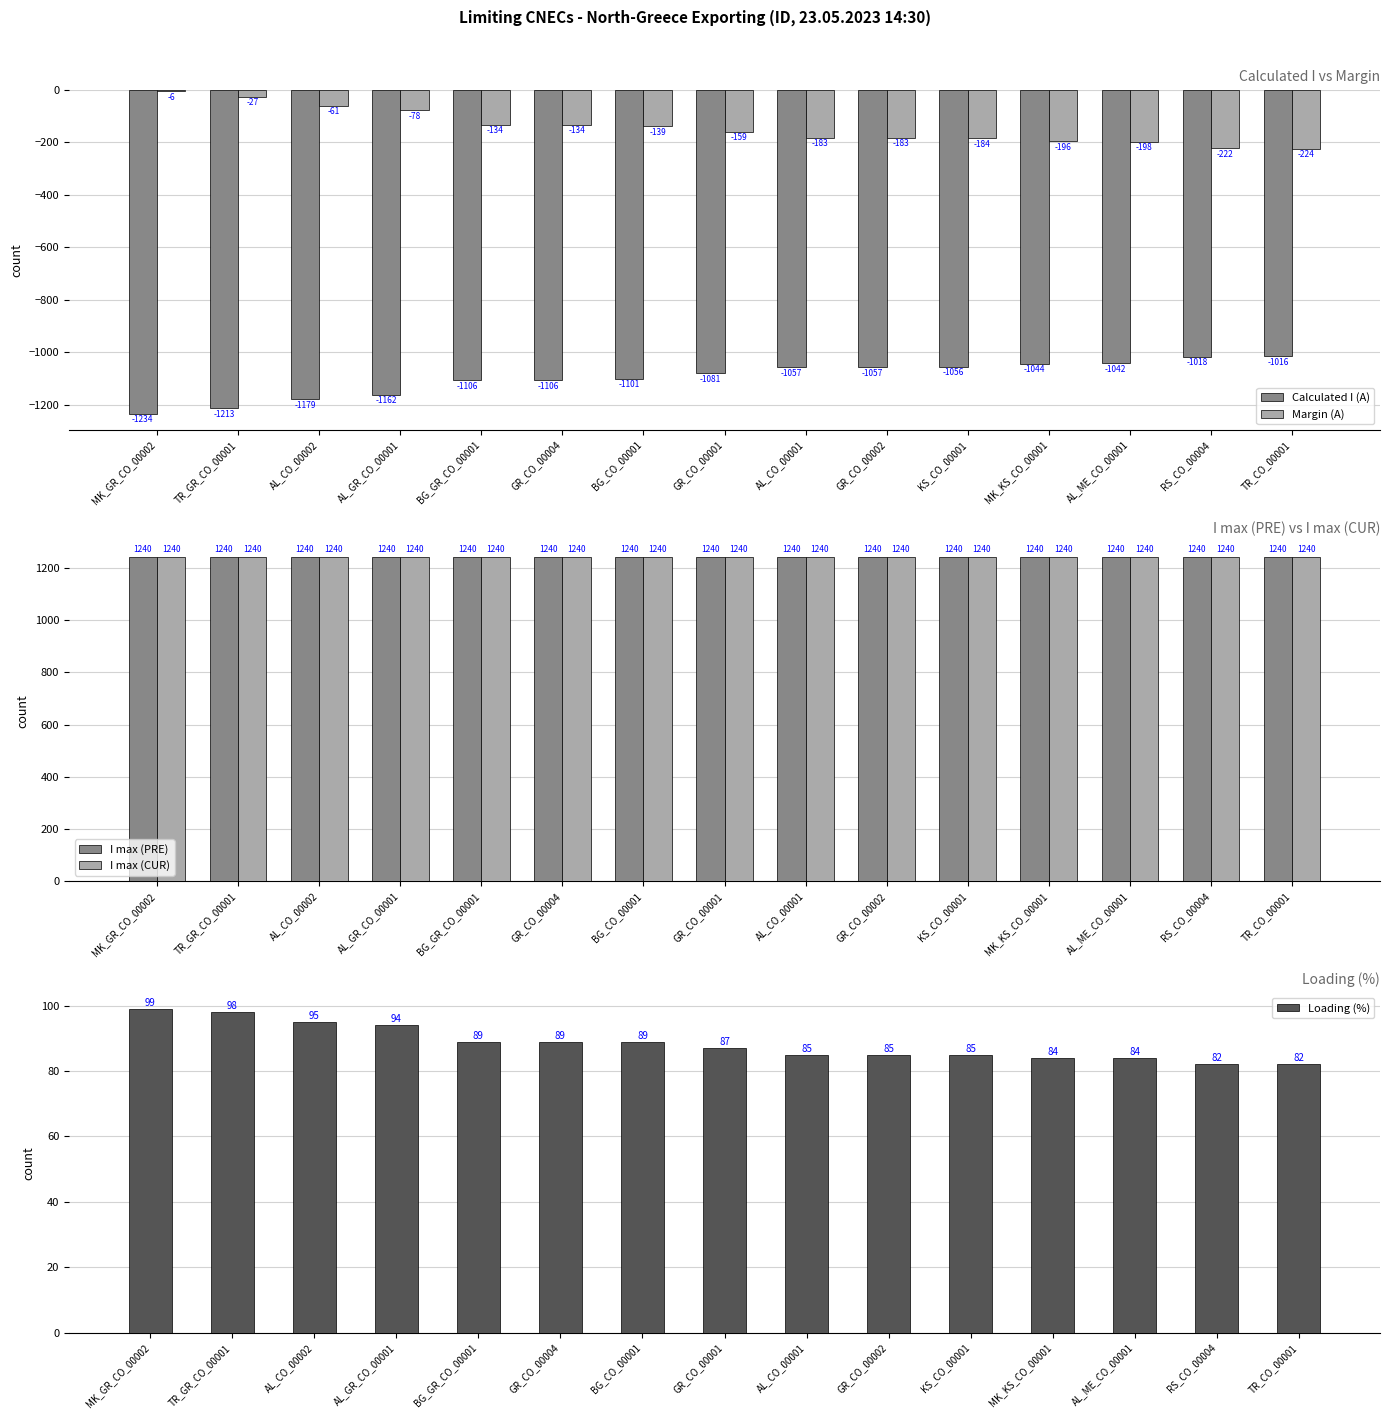

Reading right to left, transcribe all the data shown in this chart.

Calculated I (A): -1016	-1018	-1042	-1044	-1056	-1057	-1057	-1081	-1101	-1106	-1106	-1162	-1179	-1213	-1234
Margin (A): -224	-222	-198	-196	-184	-183	-183	-159	-139	-134	-134	-78	-61	-27	-6
I max (PRE): 1240	1240	1240	1240	1240	1240	1240	1240	1240	1240	1240	1240	1240	1240	1240
I max (CUR): 1240	1240	1240	1240	1240	1240	1240	1240	1240	1240	1240	1240	1240	1240	1240
Loading (%): 82	82	84	84	85	85	85	87	89	89	89	94	95	98	99